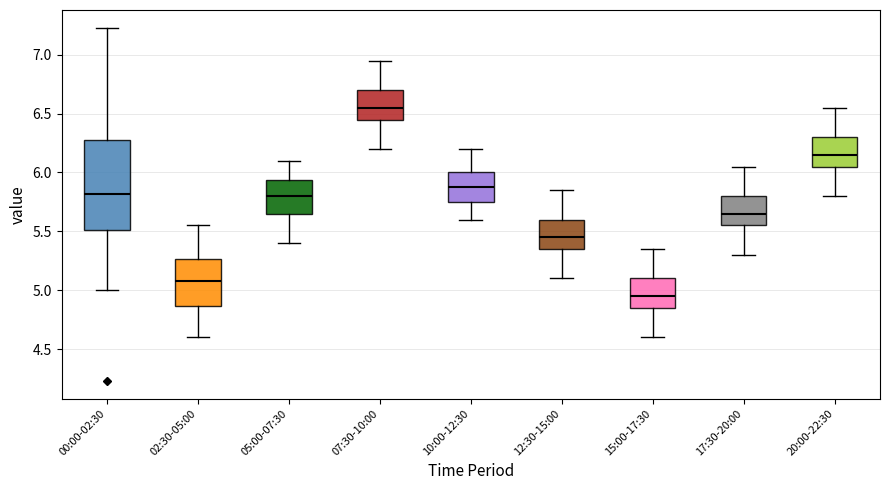

Reading left to right, read every box against the y-axis: the position of its median line, the range the box covers, and the ends of its whiskers. The values are not printed on the chart, so give them approximately, as read against the axis.

00:00-02:30: median 5.80, box 5.50 to 6.30, whiskers 5.00 to 7.25
02:30-05:00: median 5.10, box 4.85 to 5.25, whiskers 4.60 to 5.55
05:00-07:30: median 5.80, box 5.65 to 5.95, whiskers 5.40 to 6.10
07:30-10:00: median 6.55, box 6.45 to 6.70, whiskers 6.20 to 6.95
10:00-12:30: median 5.90, box 5.75 to 6.00, whiskers 5.60 to 6.20
12:30-15:00: median 5.45, box 5.35 to 5.60, whiskers 5.10 to 5.85
15:00-17:30: median 4.95, box 4.85 to 5.10, whiskers 4.60 to 5.35
17:30-20:00: median 5.65, box 5.55 to 5.80, whiskers 5.30 to 6.05
20:00-22:30: median 6.15, box 6.05 to 6.30, whiskers 5.80 to 6.55